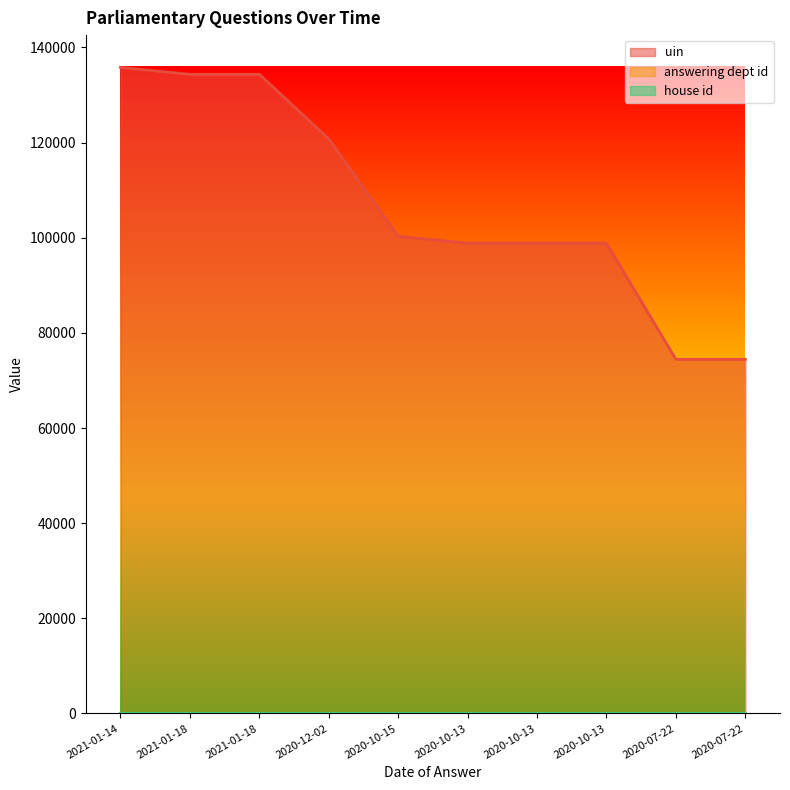

What is the maximum value for uin?

135810